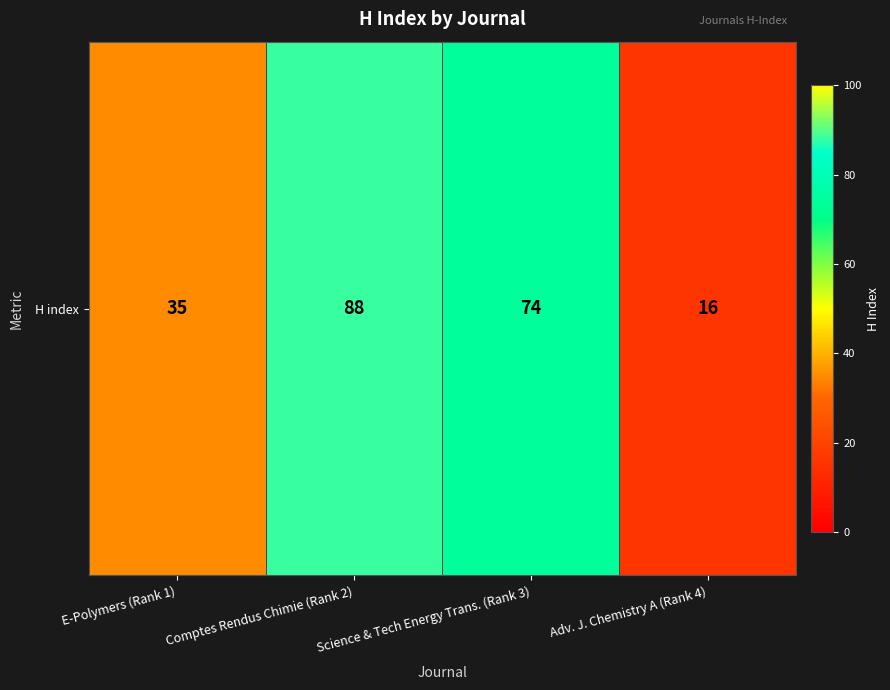

True or false: the data shows 25 at Comptes Rendus Chimie (Rank 2).

False